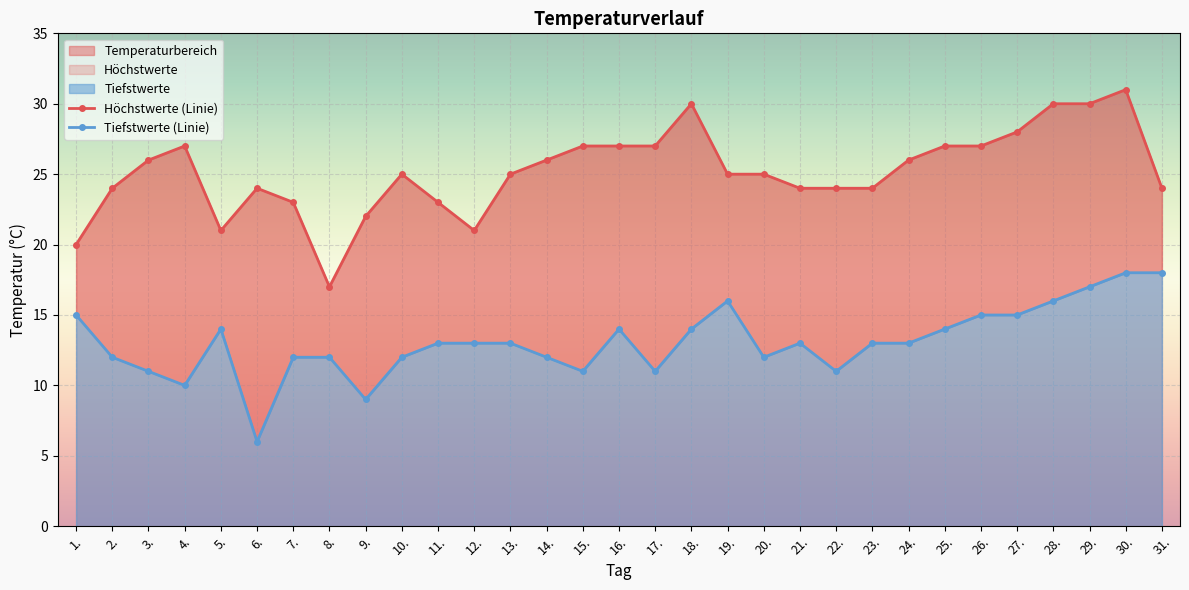

How many data points in Höchstwerte (Linie) are above 25?

14